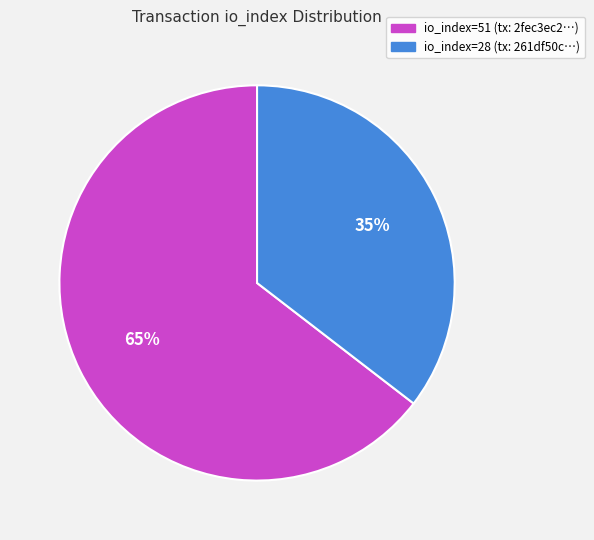

Does io_index=28 represent more than half of the total?

No